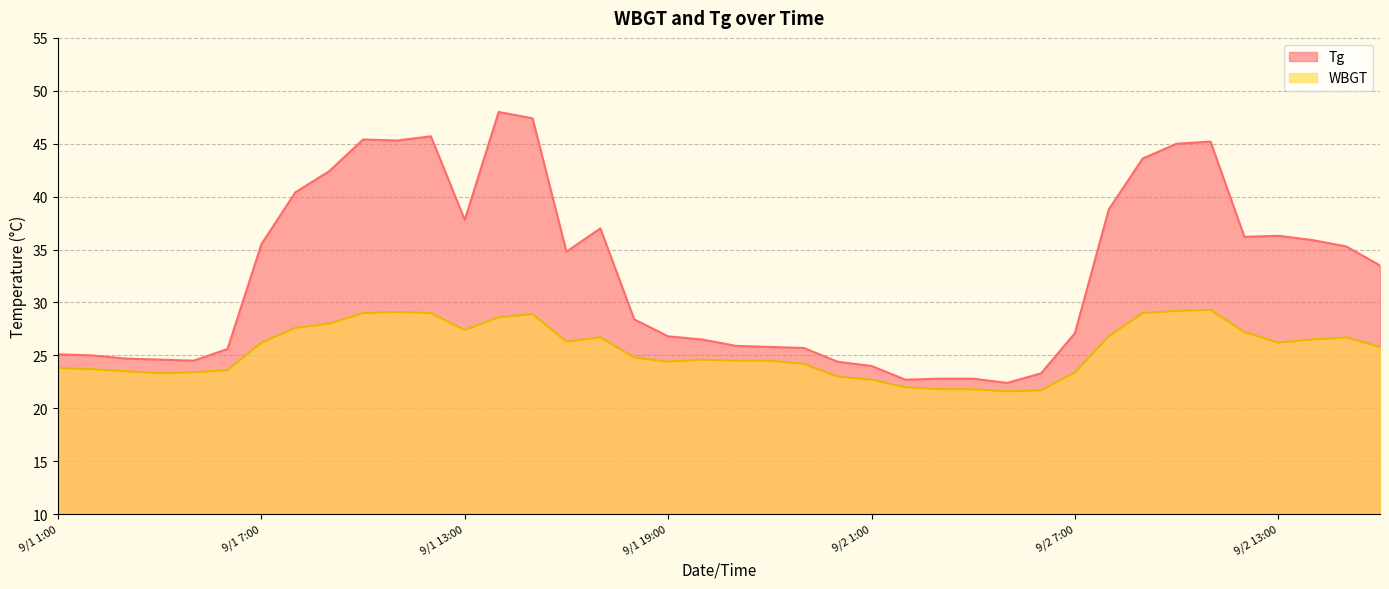

How many interior local valleys does the WBGT series have?

6